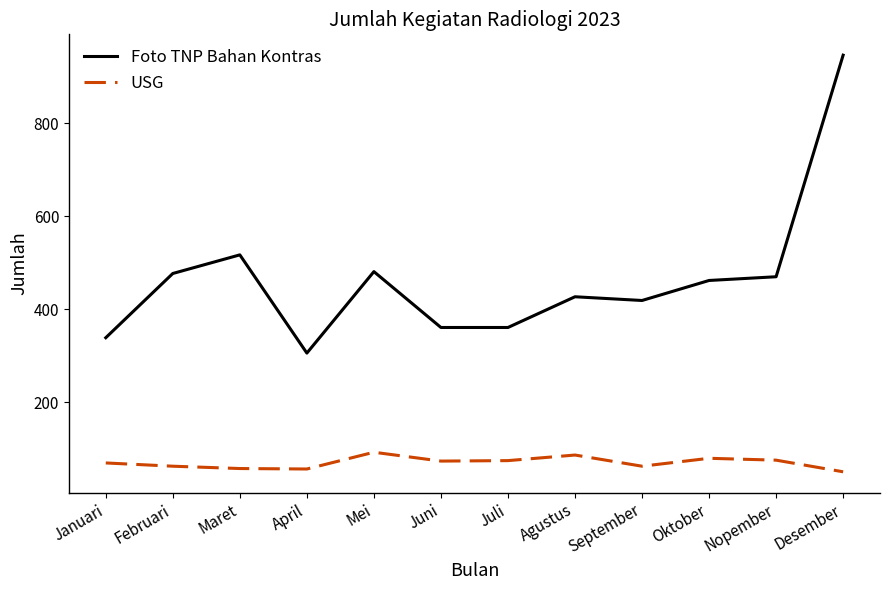

What is the total value across all series at Mei?

574